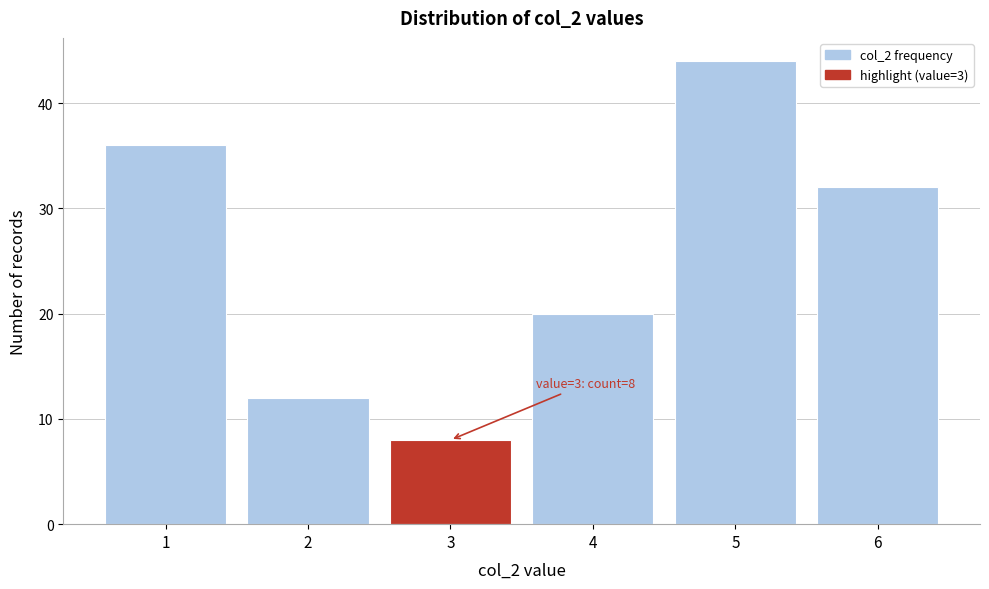

Over which range of the x-axis is the bar tallest?

4.5 to 5.5